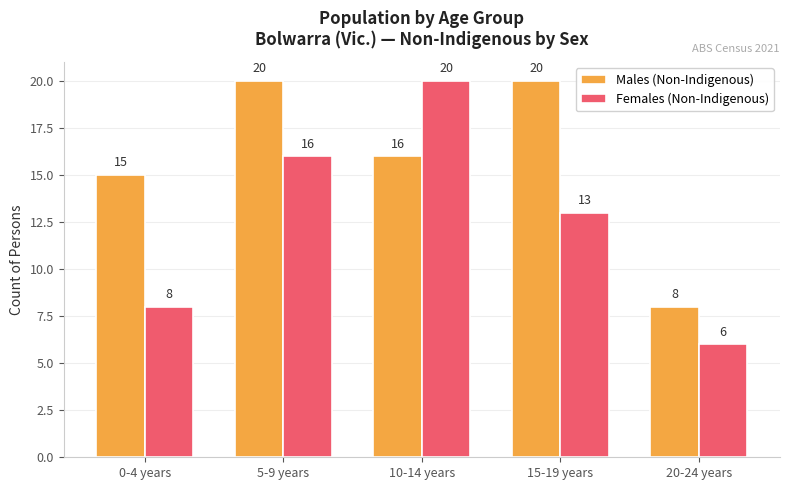

What is the average value of the Females (Non-Indigenous) series?

13